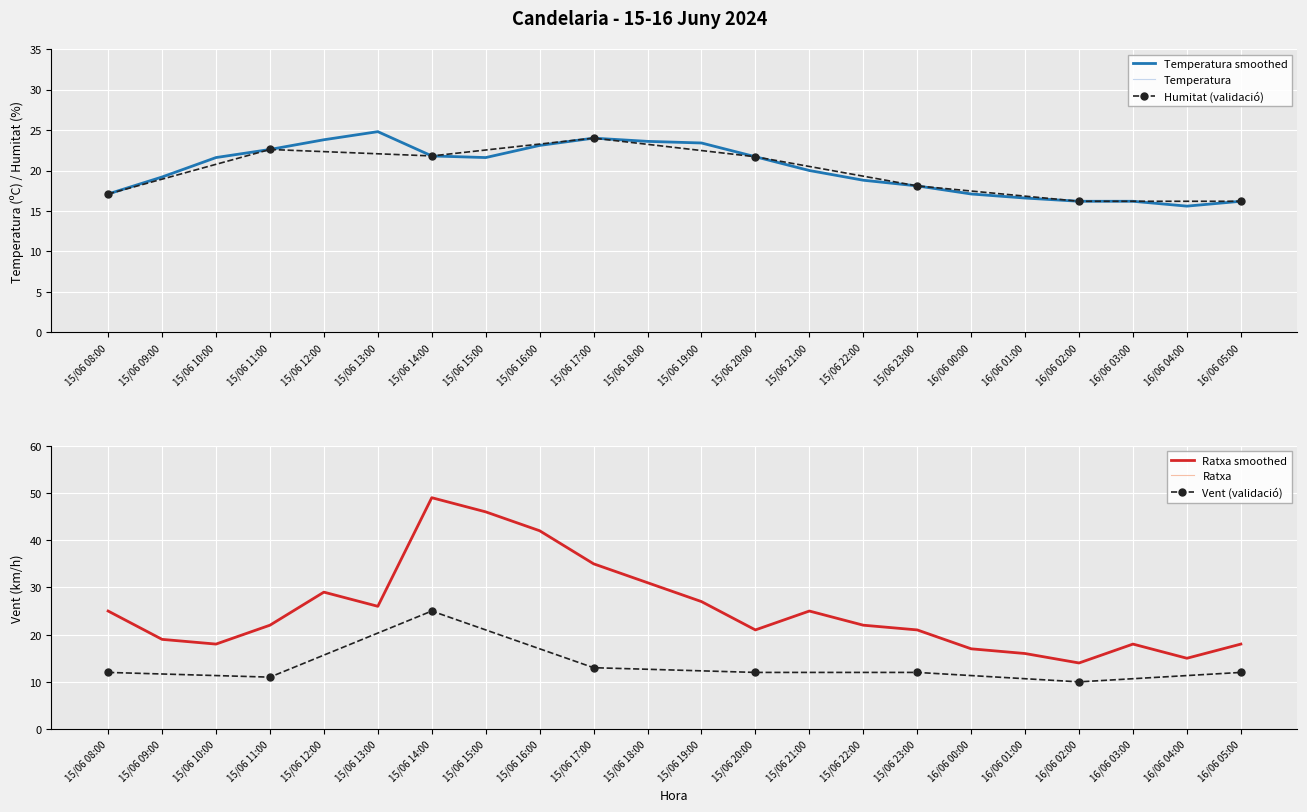

Which series has the largest total across all categories?

Ratxa (km/h)